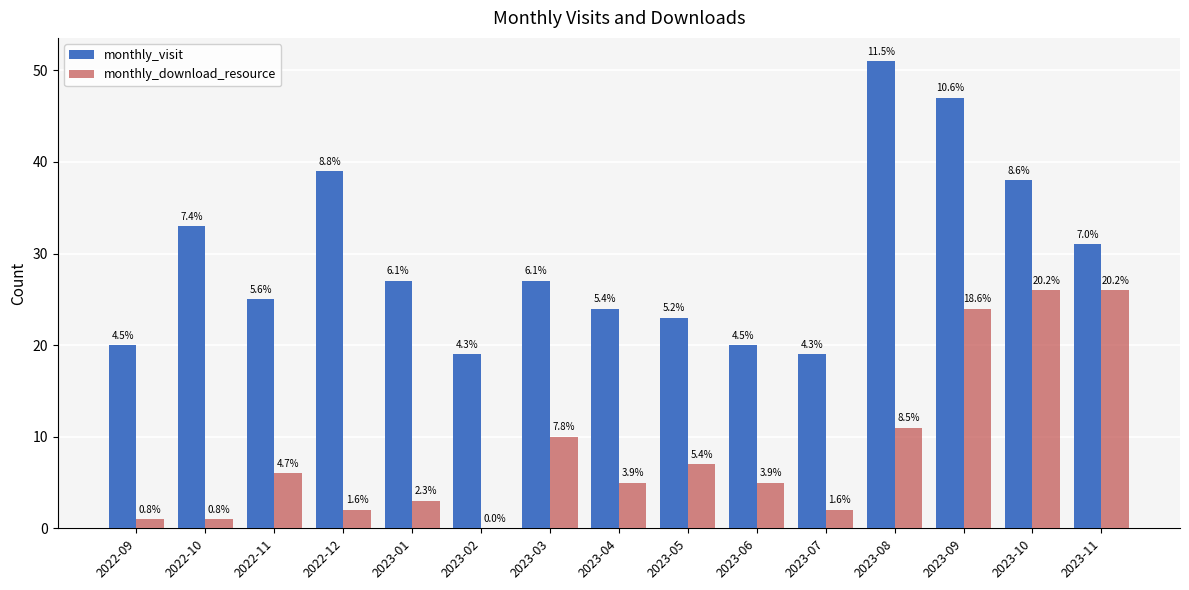

Reading left to right, extract all data points from this chart.

monthly_visit: 2022-09=20	2022-10=33	2022-11=25	2022-12=39	2023-01=27	2023-02=19	2023-03=27	2023-04=24	2023-05=23	2023-06=20	2023-07=19	2023-08=51	2023-09=47	2023-10=38	2023-11=31
monthly_download_resource: 2022-09=1	2022-10=1	2022-11=6	2022-12=2	2023-01=3	2023-02=0	2023-03=10	2023-04=5	2023-05=7	2023-06=5	2023-07=2	2023-08=11	2023-09=24	2023-10=26	2023-11=26